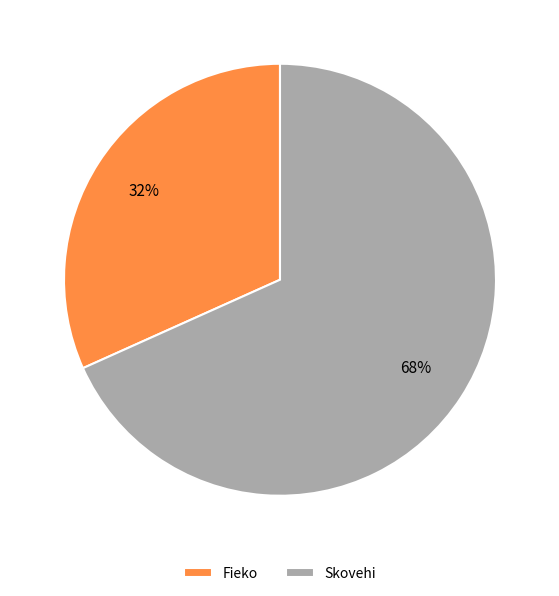

To the nearest percent, what is the combined percentage of Skovehi and Fieko?

100%